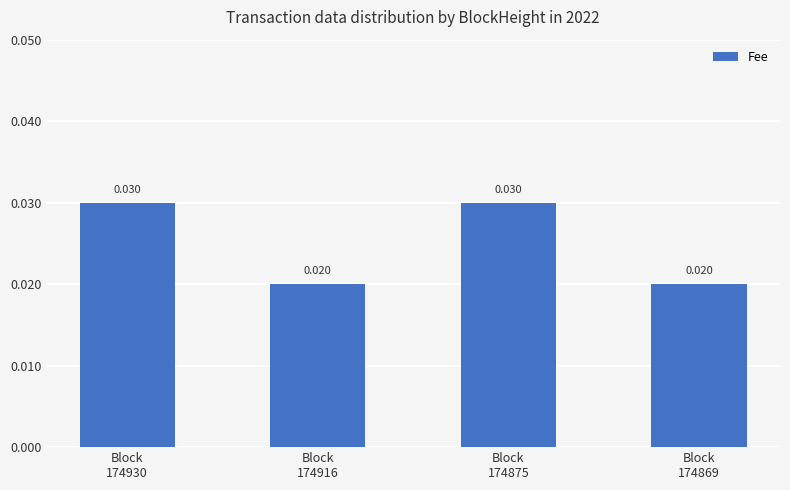

Does the chart contain stacked bars?

No